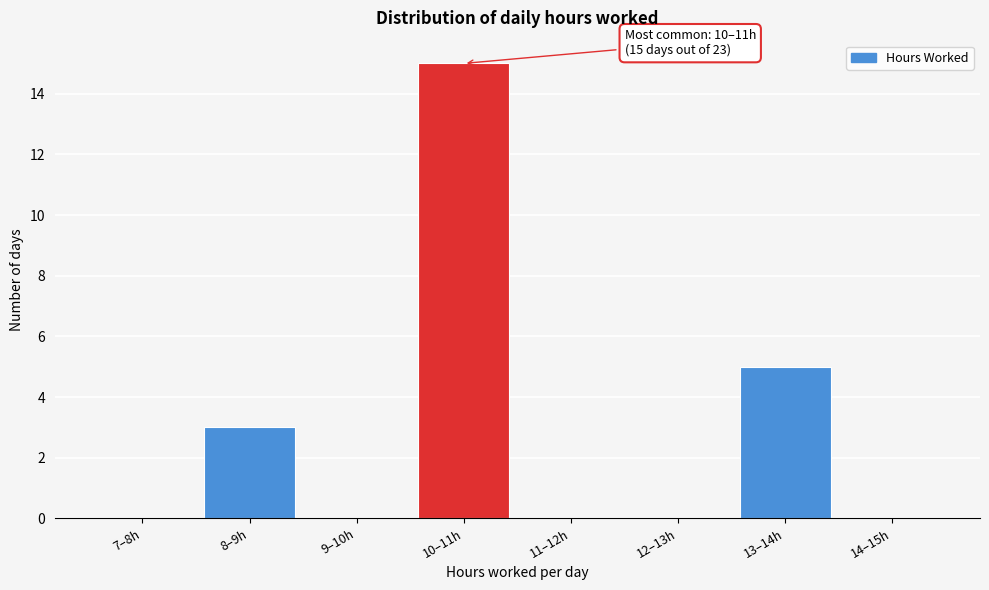

Reading left to right, transcribe all the data shown in this chart.

7–8h=0	8–9h=3	9–10h=0	10–11h=15	11–12h=0	12–13h=0	13–14h=5	14–15h=0